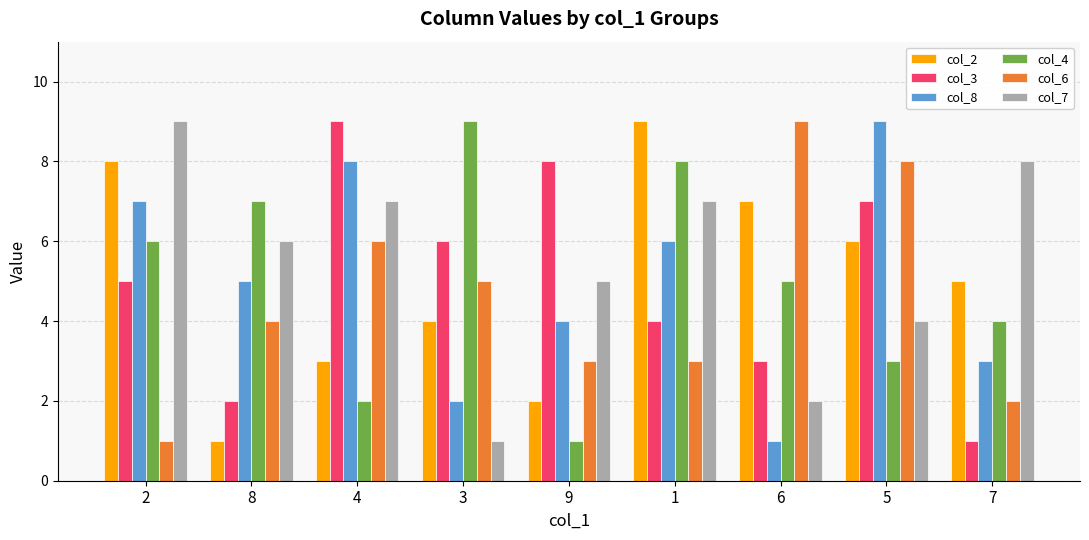

Reading left to right, what are all the values shown in this chart?

col_2: 8	1	3	4	2	9	7	6	5
col_3: 5	2	9	6	8	4	3	7	1
col_8: 7	5	8	2	4	6	1	9	3
col_4: 6	7	2	9	1	8	5	3	4
col_6: 1	4	6	5	3	3	9	8	2
col_7: 9	6	7	1	5	7	2	4	8